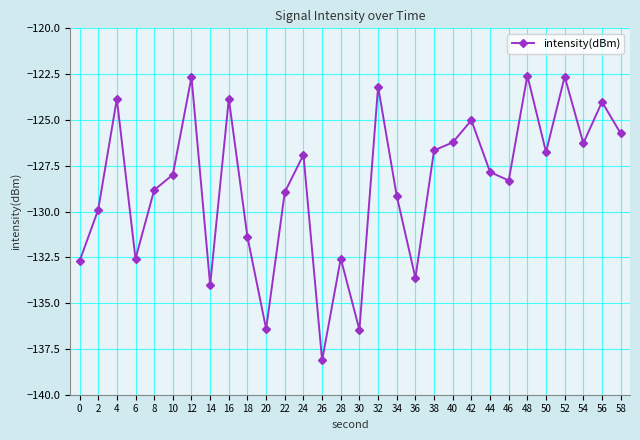

The chart shows a value of -132.6 at 6. True or false?

True